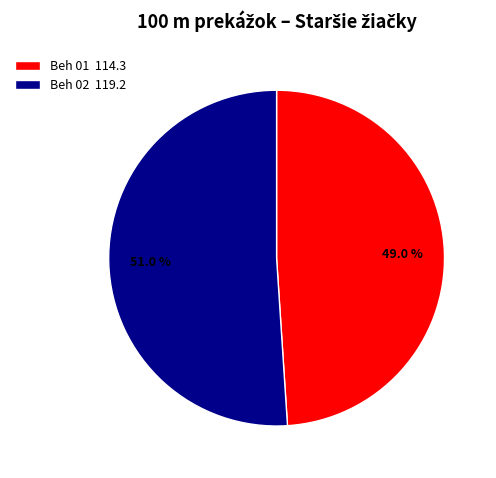

Rank the categories by value from highest to lowest.

Beh 02 119.2, Beh 01 114.3